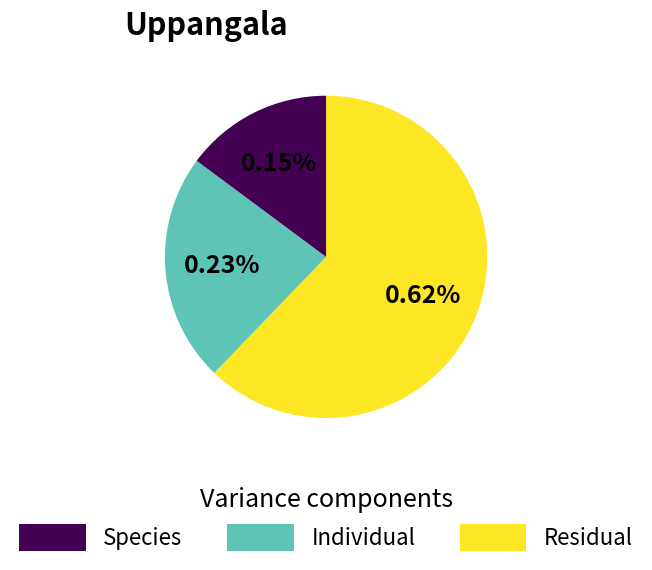

To the nearest percent, what is the difference between the largest and smallest slice percentages?

47%